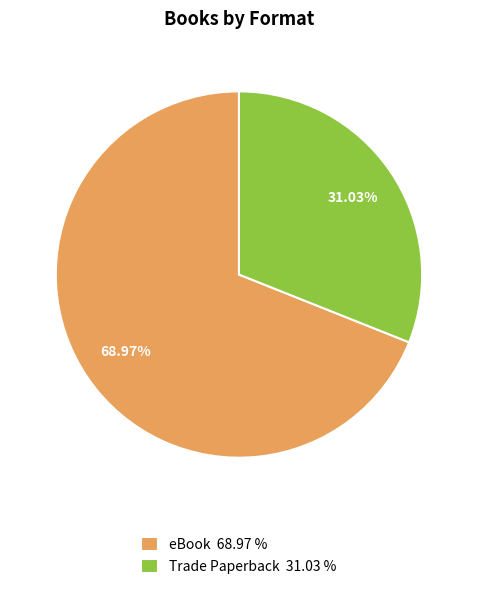

Combined, do eBook and Trade Paperback account for over 50%?

Yes